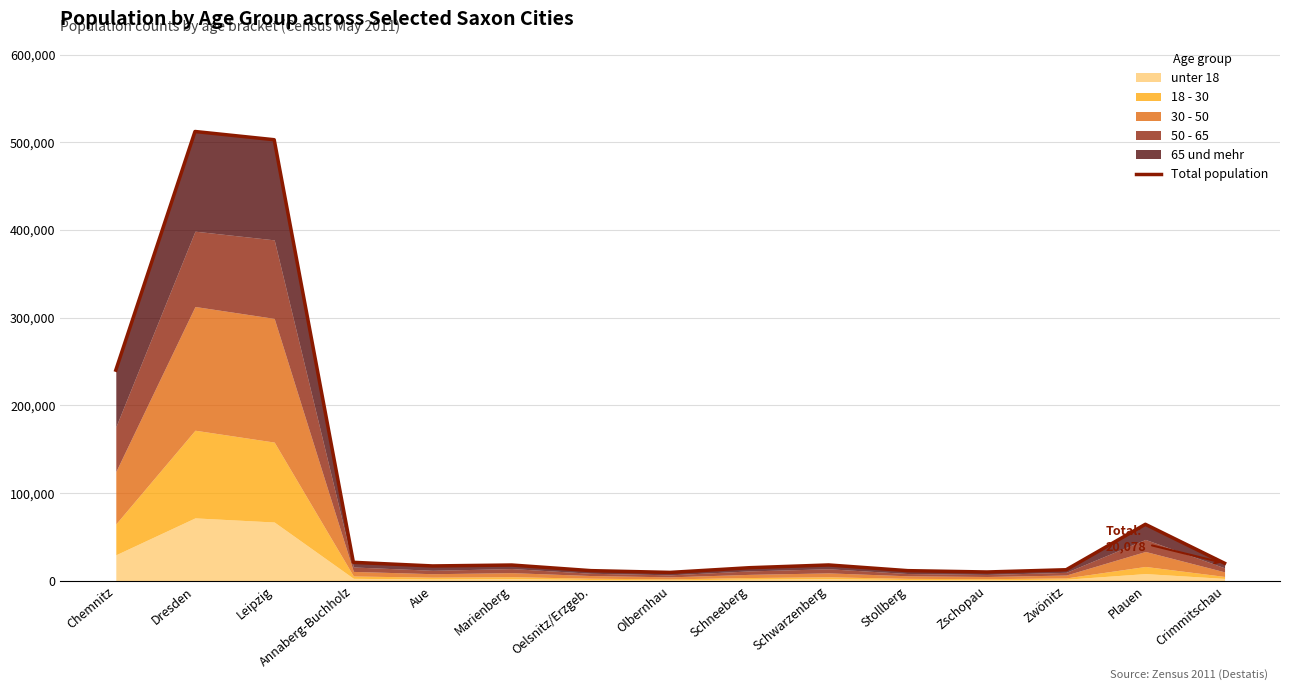

What is the label of the 2nd point from the left?

Dresden